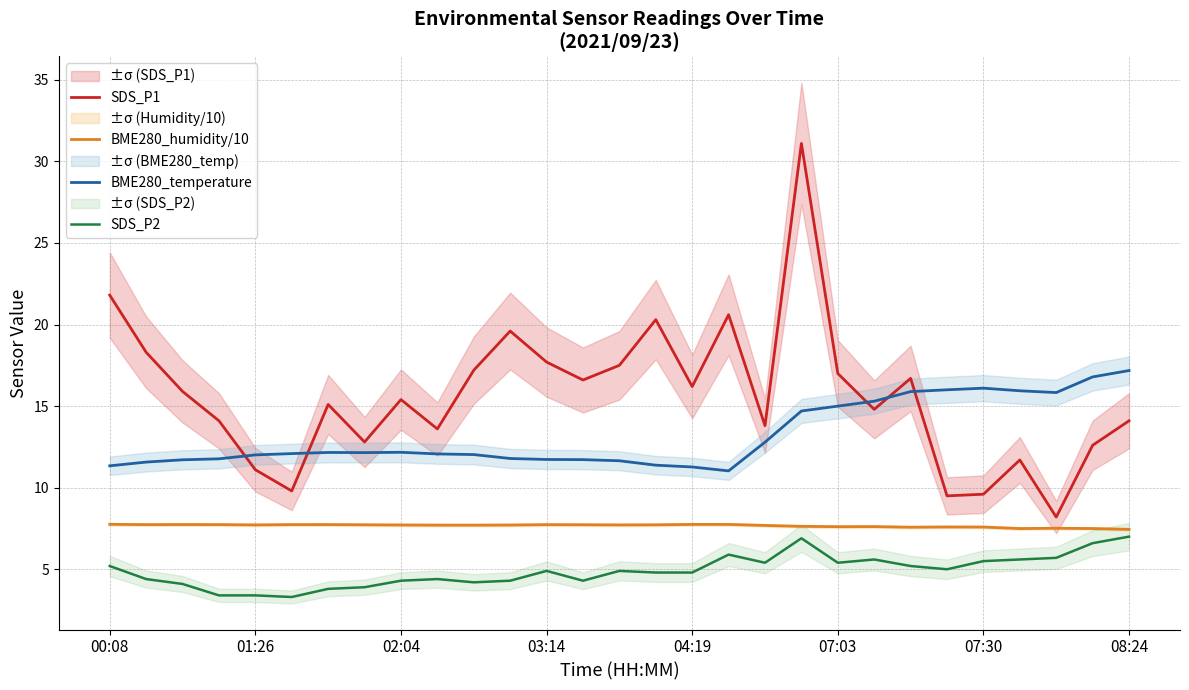

What is the minimum value for BME280_temperature?

11.0